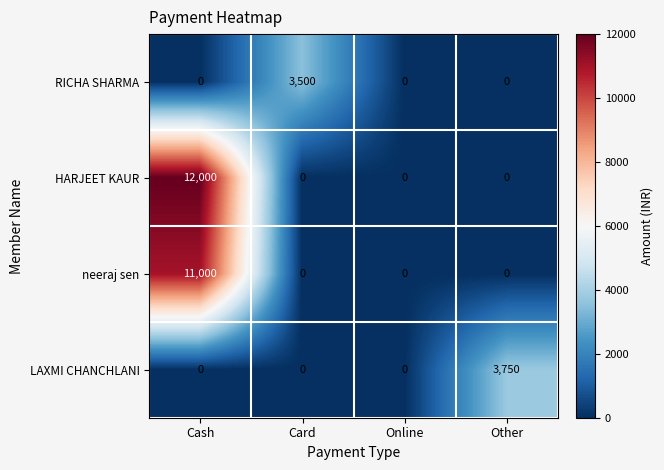

Is it true that neeraj sen equals 7598 at Cash?

False